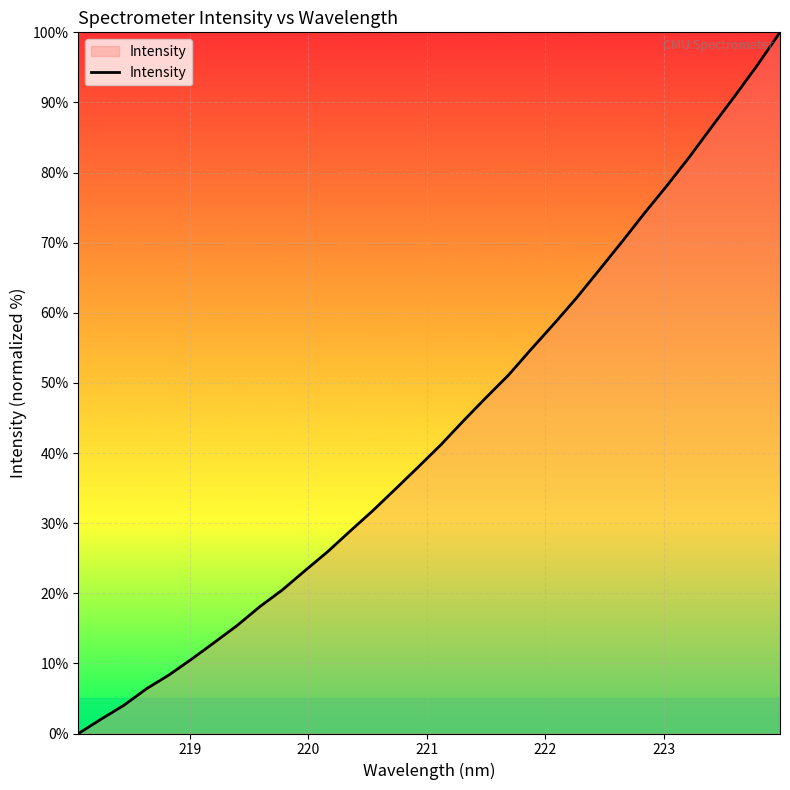

What is the difference between the maximum and minimum values?

100.0